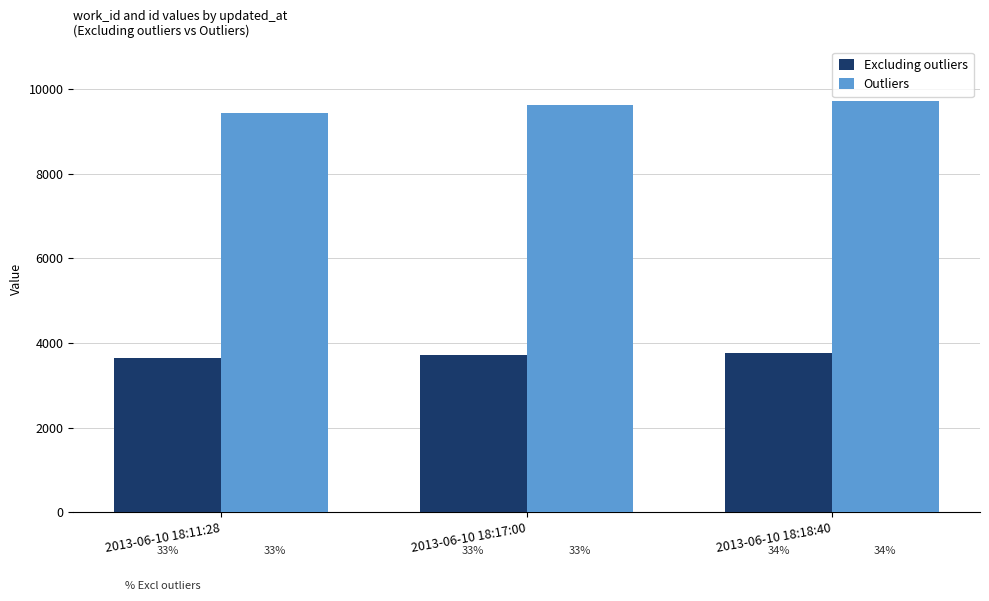

Reading left to right, extract all data points from this chart.

Excluding outliers: 3636	3721	3764
Outliers: 9437	9615	9702